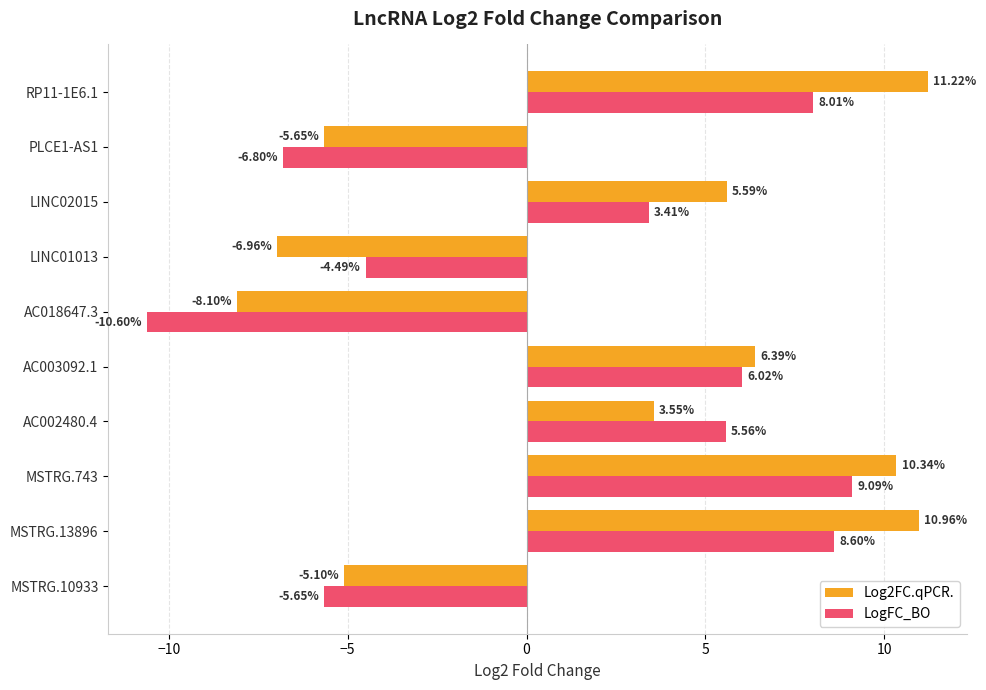

What is the spread (max minus min) of values at AC003092.1?

0.4